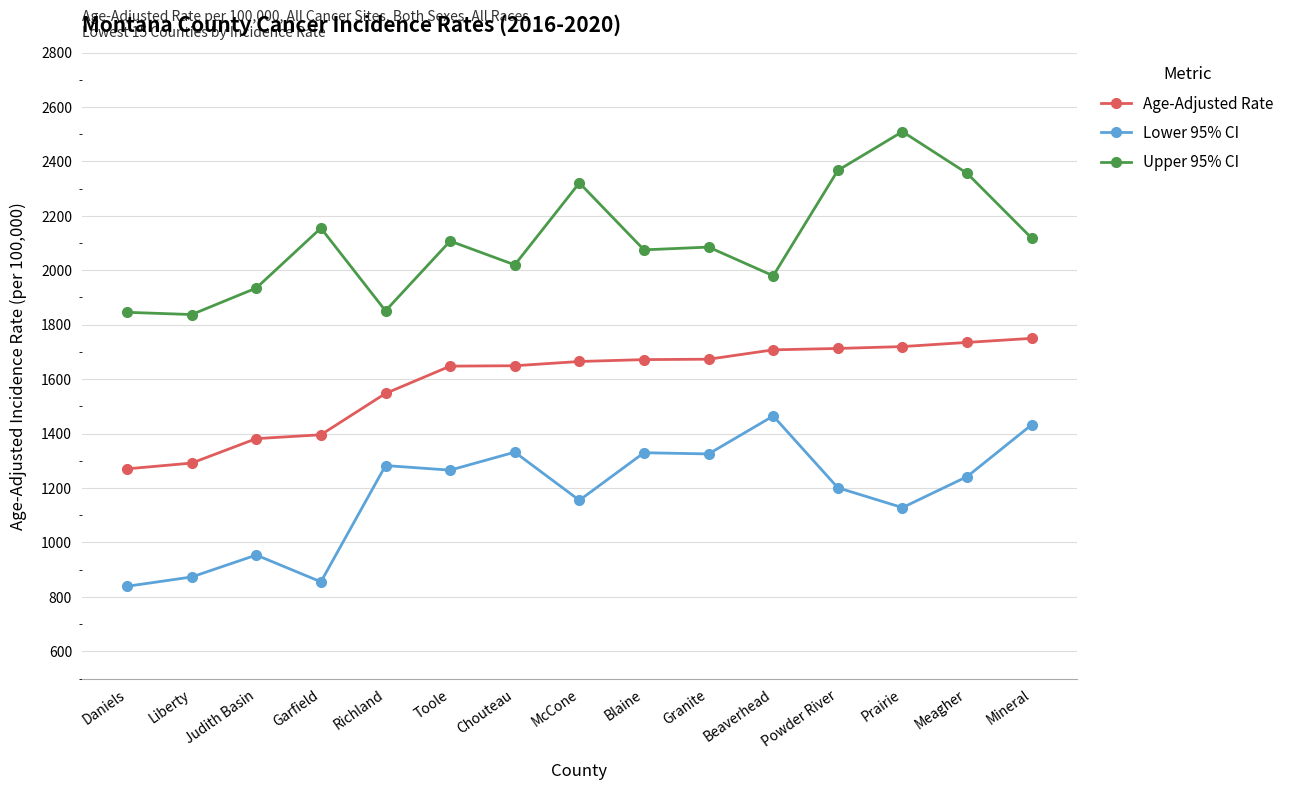

What is the value of the Lower 95% CI point at the 10th from the left?

1325.2